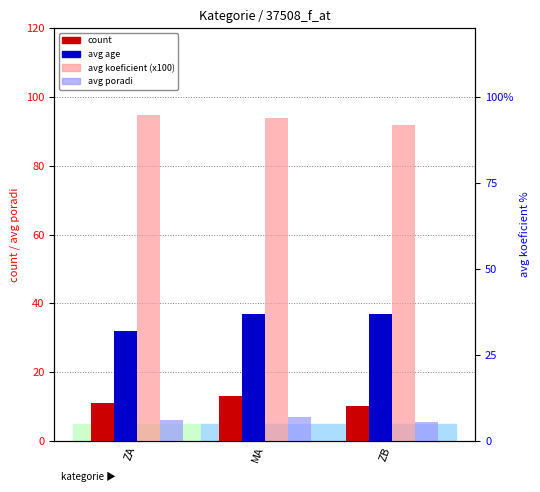

Which category has the highest value across all series?

ZA